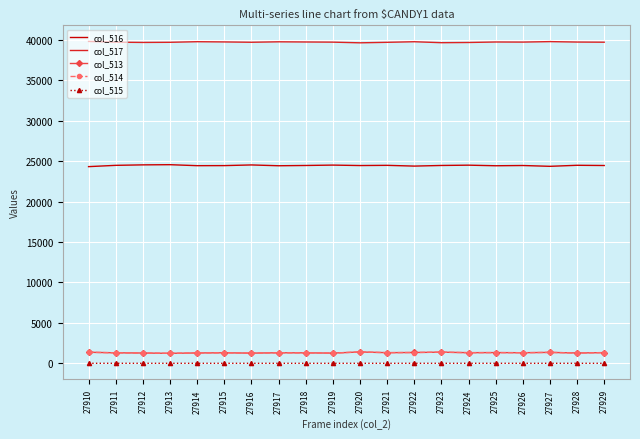

True or false: col_517 and col_516 intersect in this chart.

False